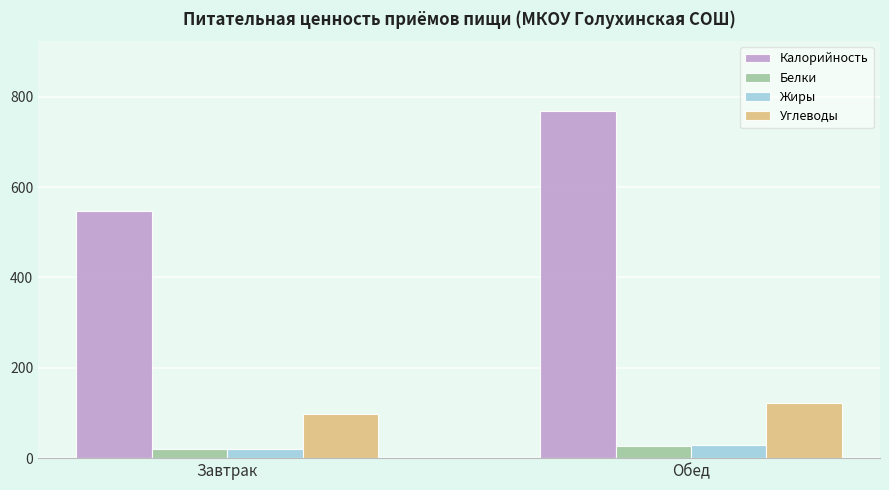

What is the label of the 1st bar from the right?

Обед